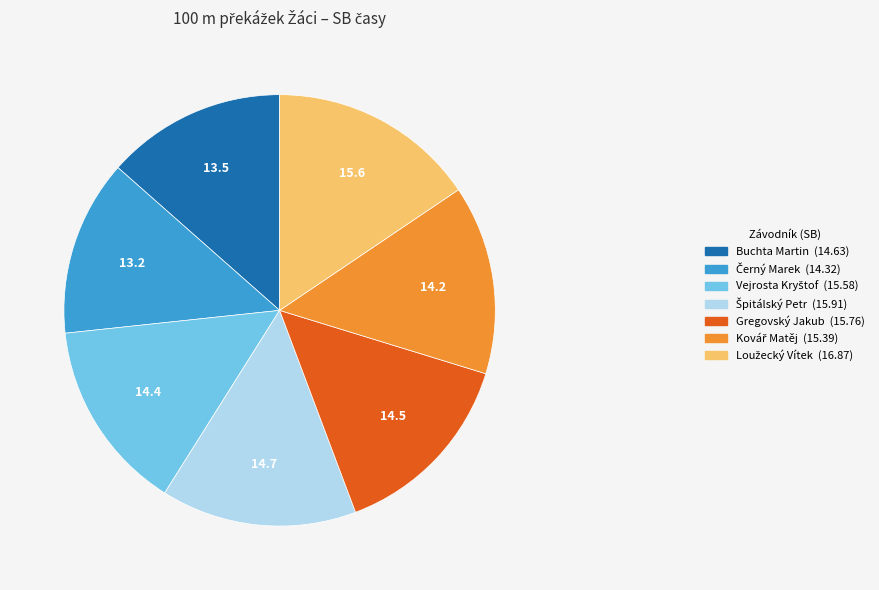

The Gregovský Jakub (15.76) slice represents 15% of the pie. True or false?

True